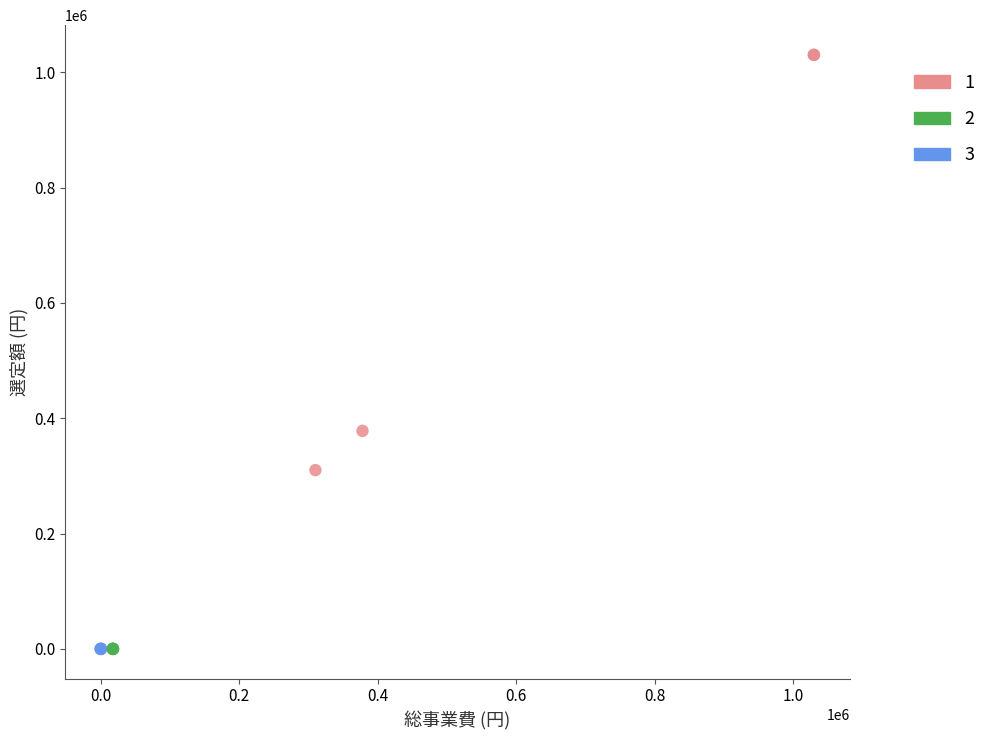

What are all the series names shown in the legend?

1, 2, 3